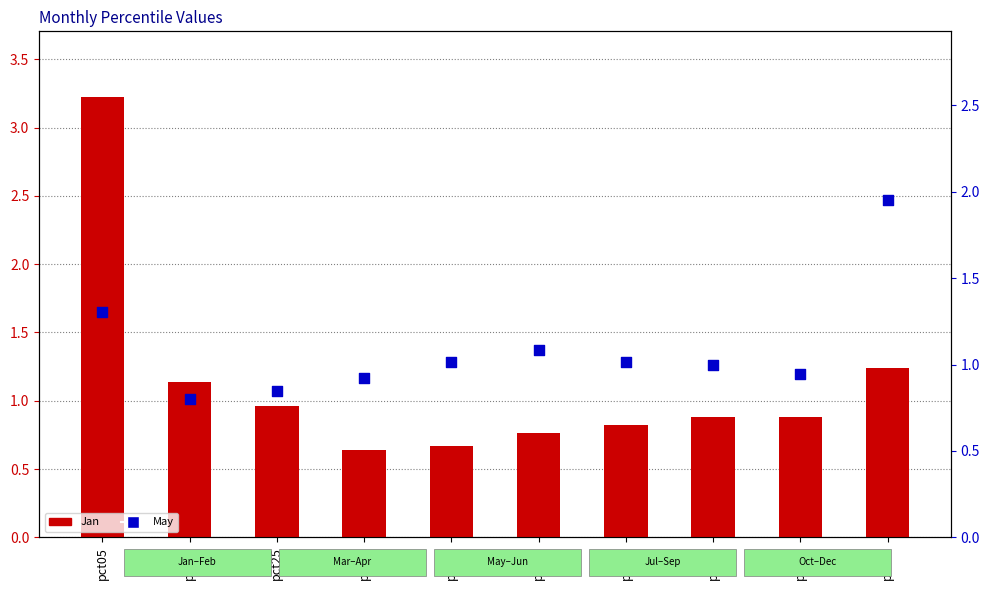

What are all the series names shown in the legend?

Jan, May